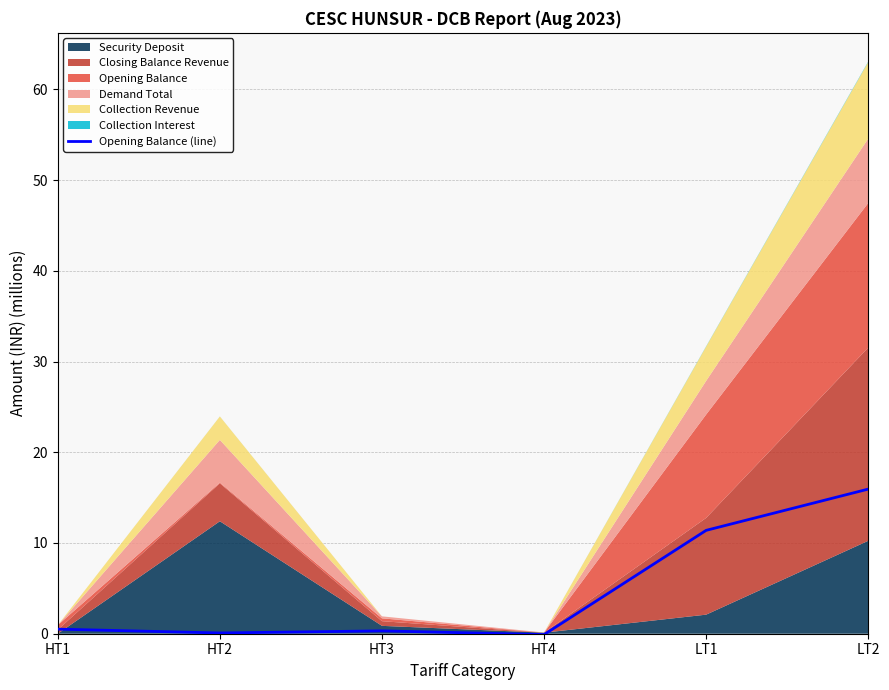

The value of Opening Balance (line) at LT1 is 11.4. True or false?

True